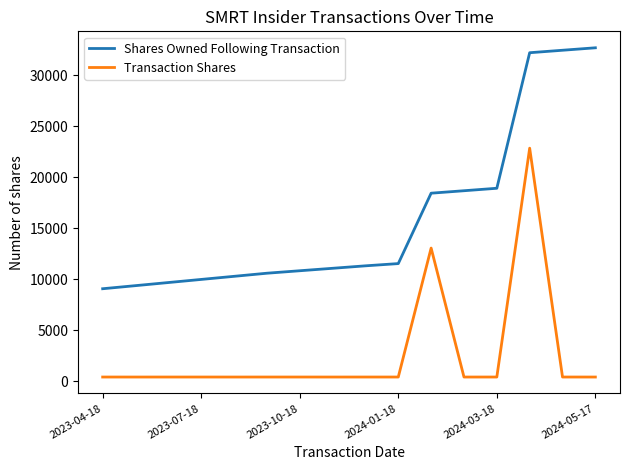

Rank the series by their maximum value, from lowest to highest.

Transaction Shares, Shares Owned Following Transaction